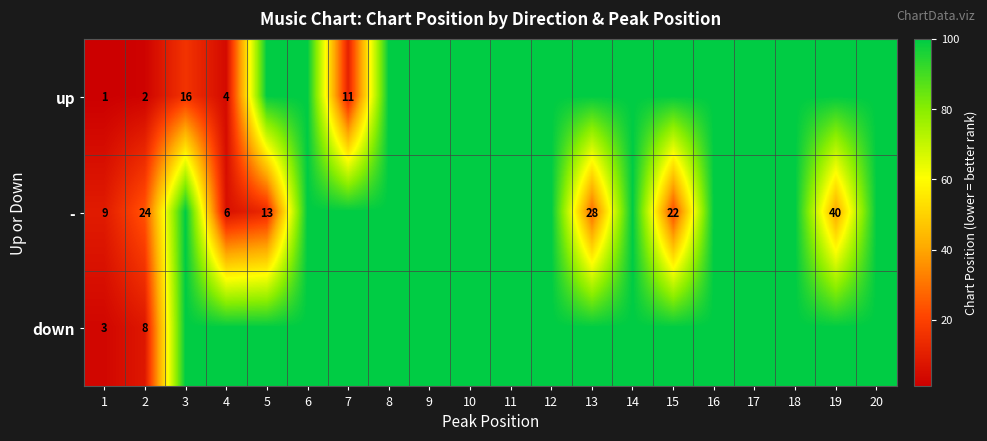

Between 12 and 9, which is larger?

12